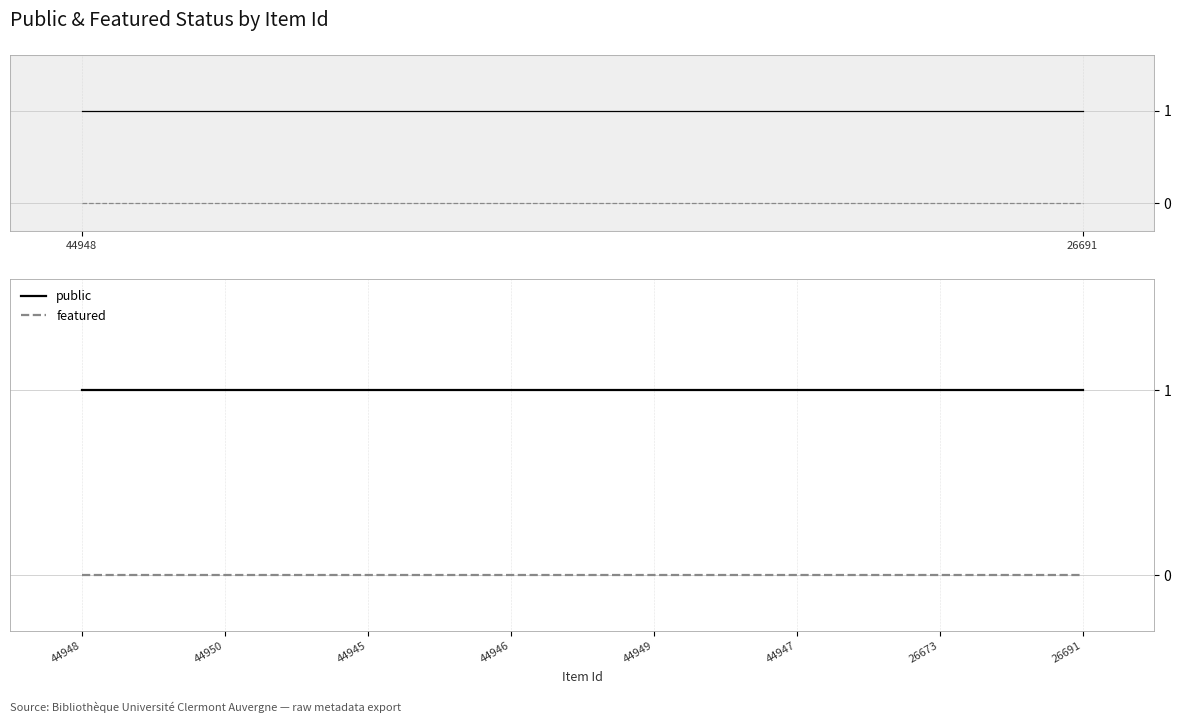

At which label does public reach its peak?

44948